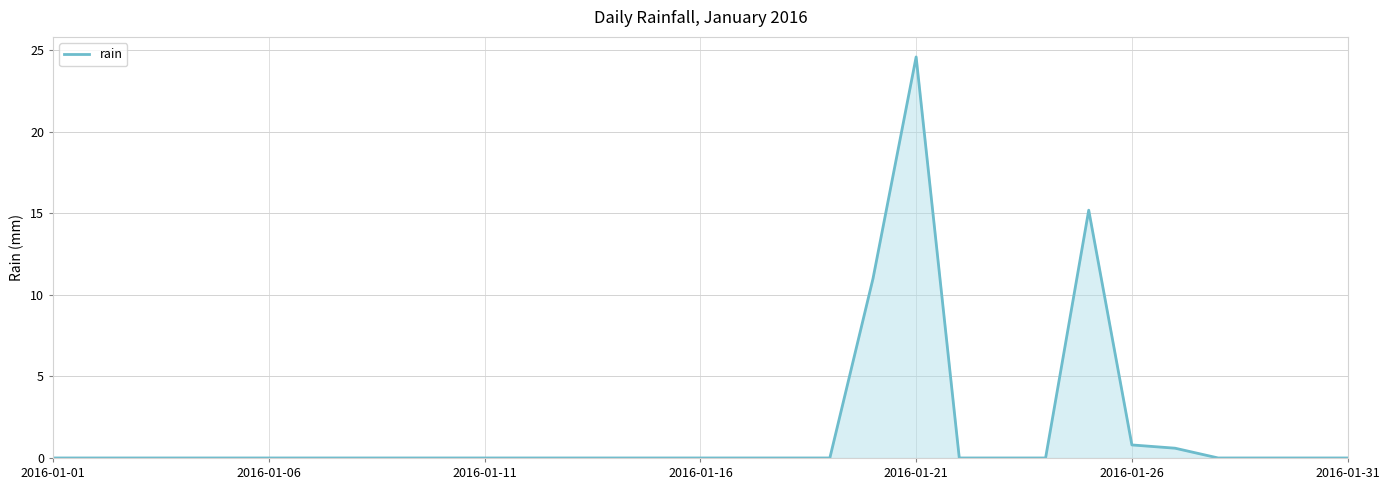

What is the difference between the maximum and minimum values?

24.6